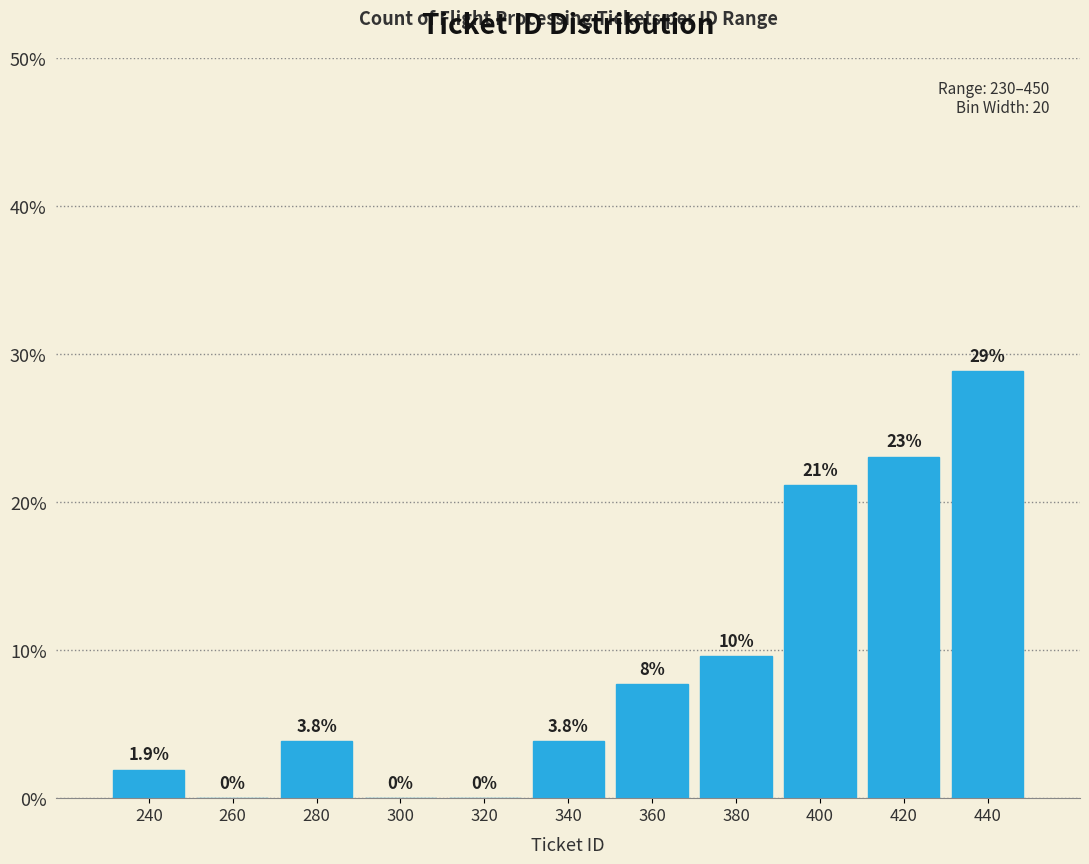

Which range on the x-axis has the tallest bar?

430 to 450